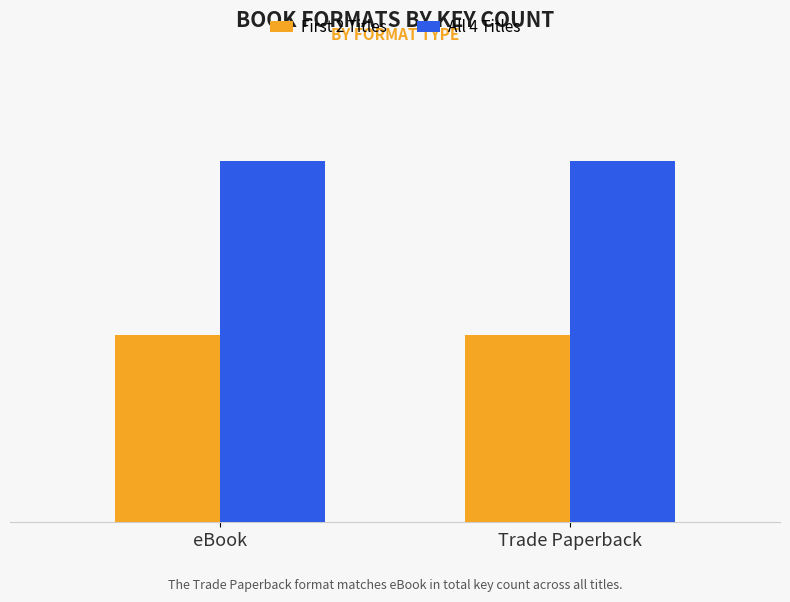

Reading left to right, list all the values displayed in this chart.

First 2 Titles: eBook=419362037	Trade Paperback=419362037
All 4 Titles: eBook=811129214	Trade Paperback=811129214